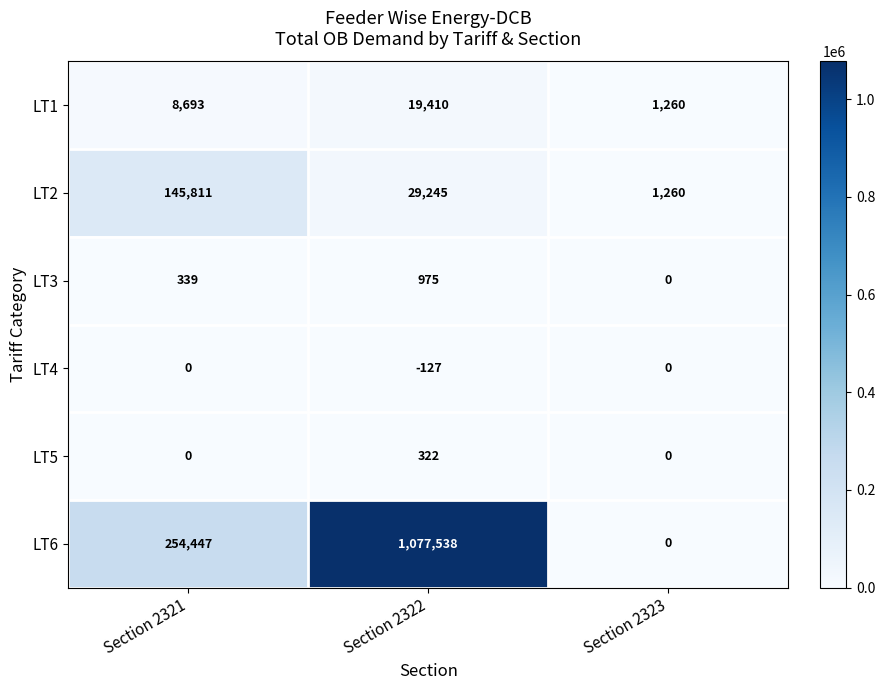

At which category does the chart reach its peak across all series?

Section 2322